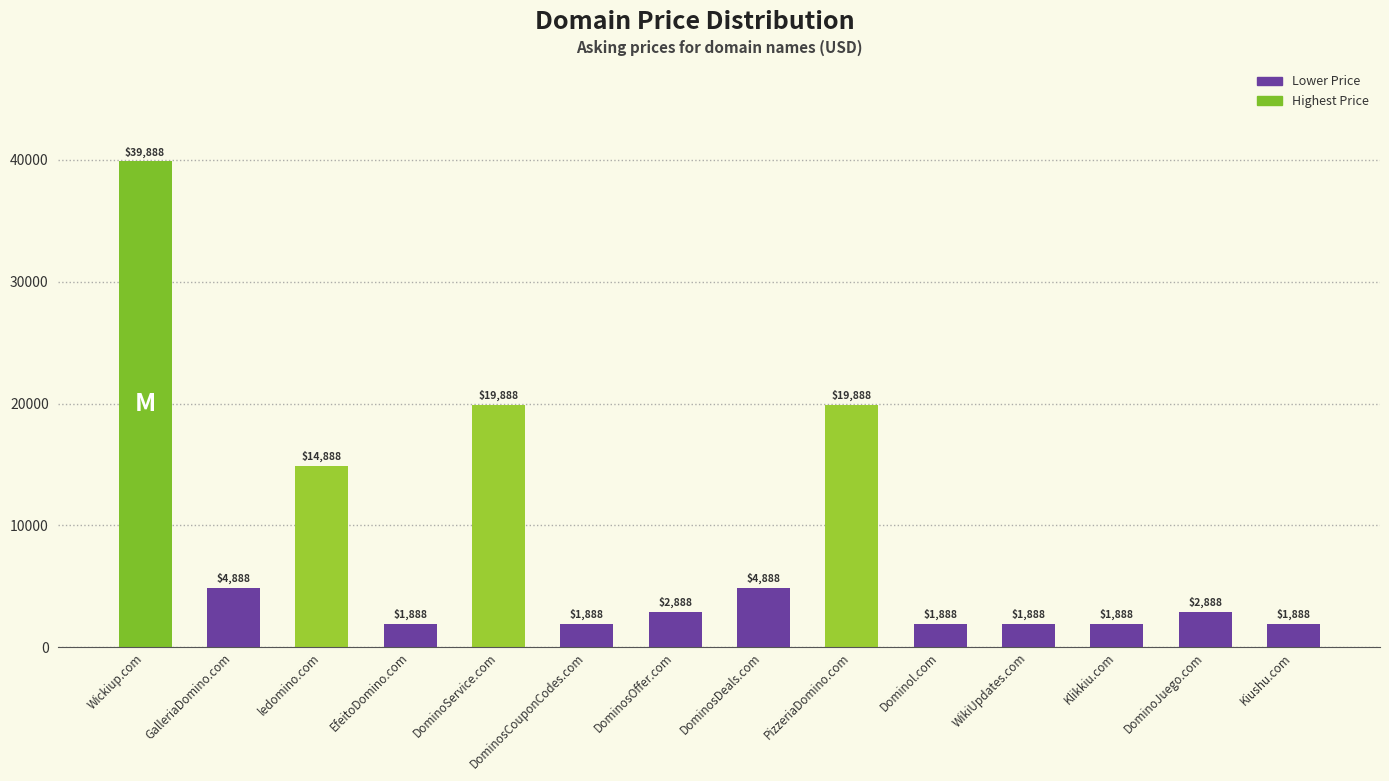

What is the ratio of the value at Kiushu.com to the value at Klikkiu.com?

1.0